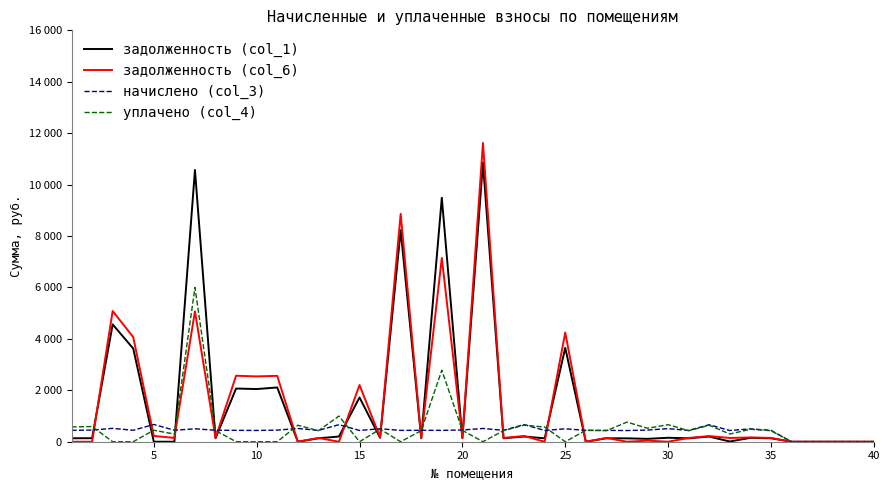

Which series has the largest total across all categories?

задолженность (col_1)